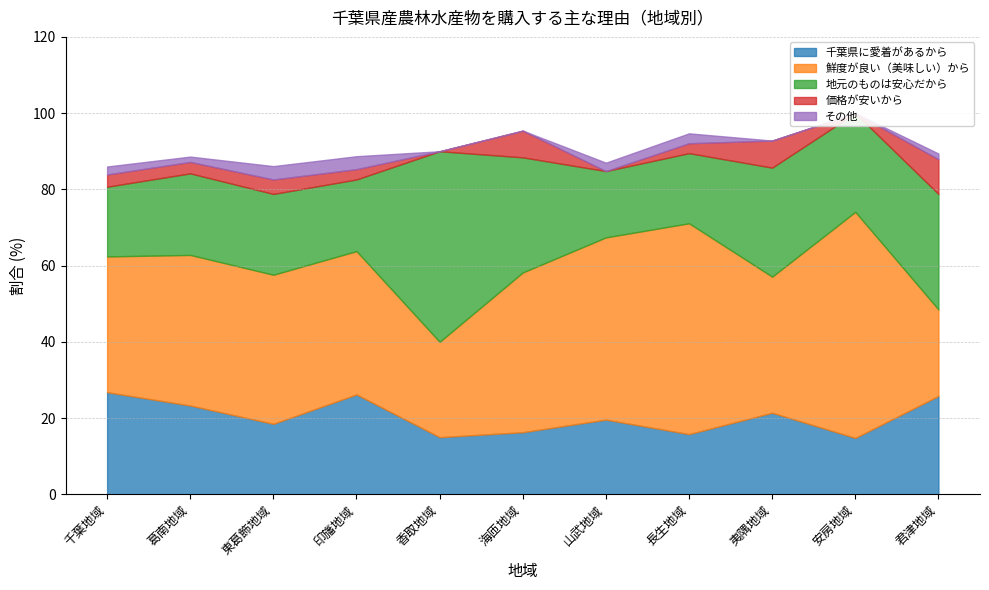

Which series has the largest total across all categories?

鮮度が良い（美味しい）から